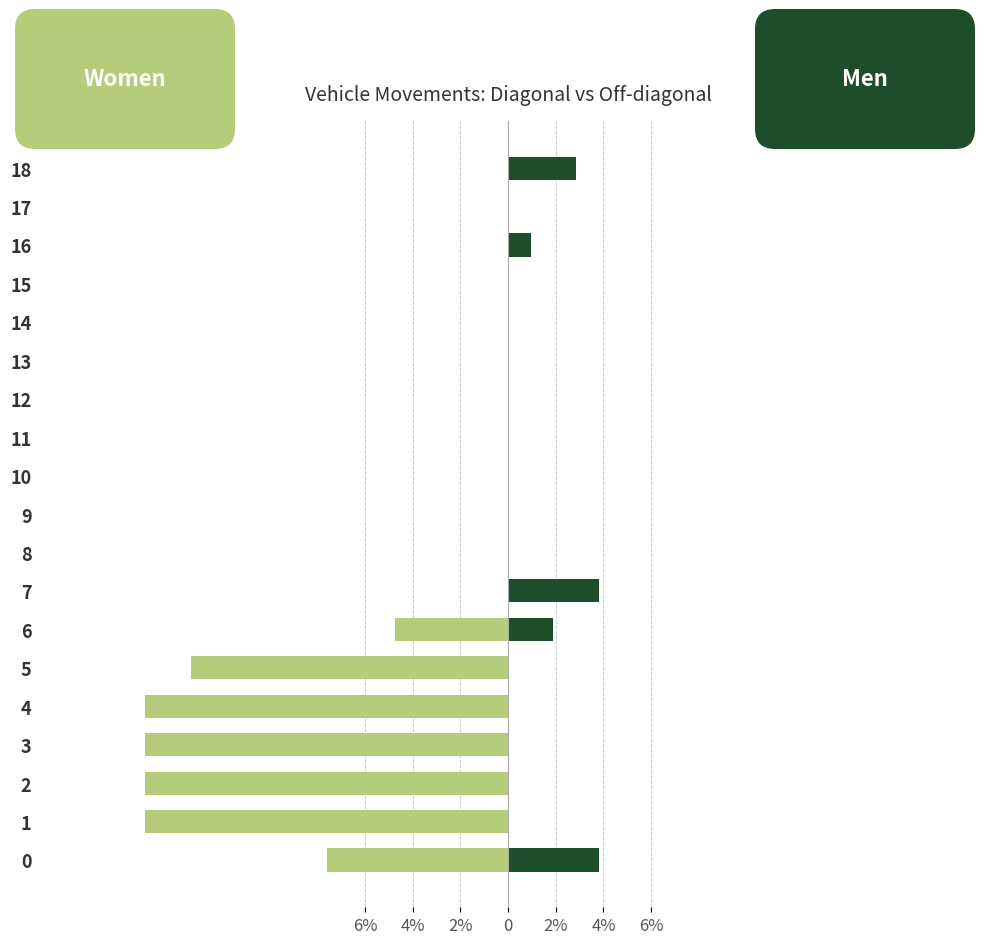

What is the spread (max minus min) of values at 4%?

15.2